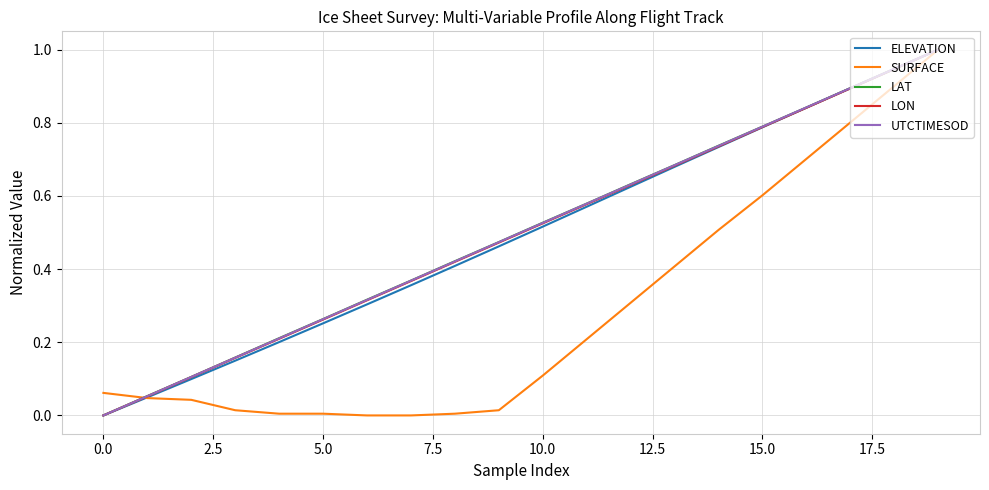

How many lines are shown in the chart?

5